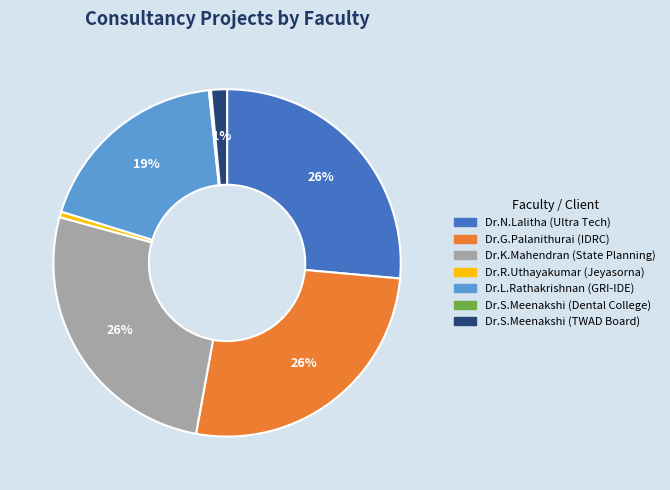

To the nearest percent, what is the difference between the largest and smallest slice percentages?

26%